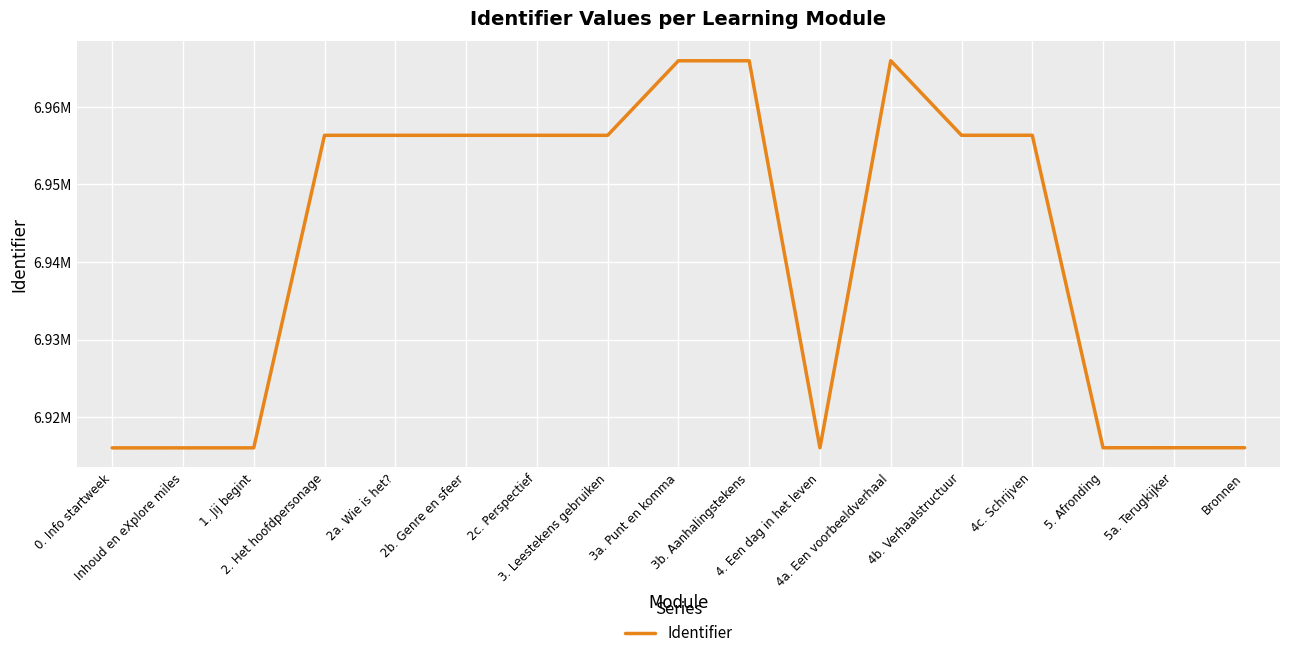

Does the chart have visible grid lines?

Yes